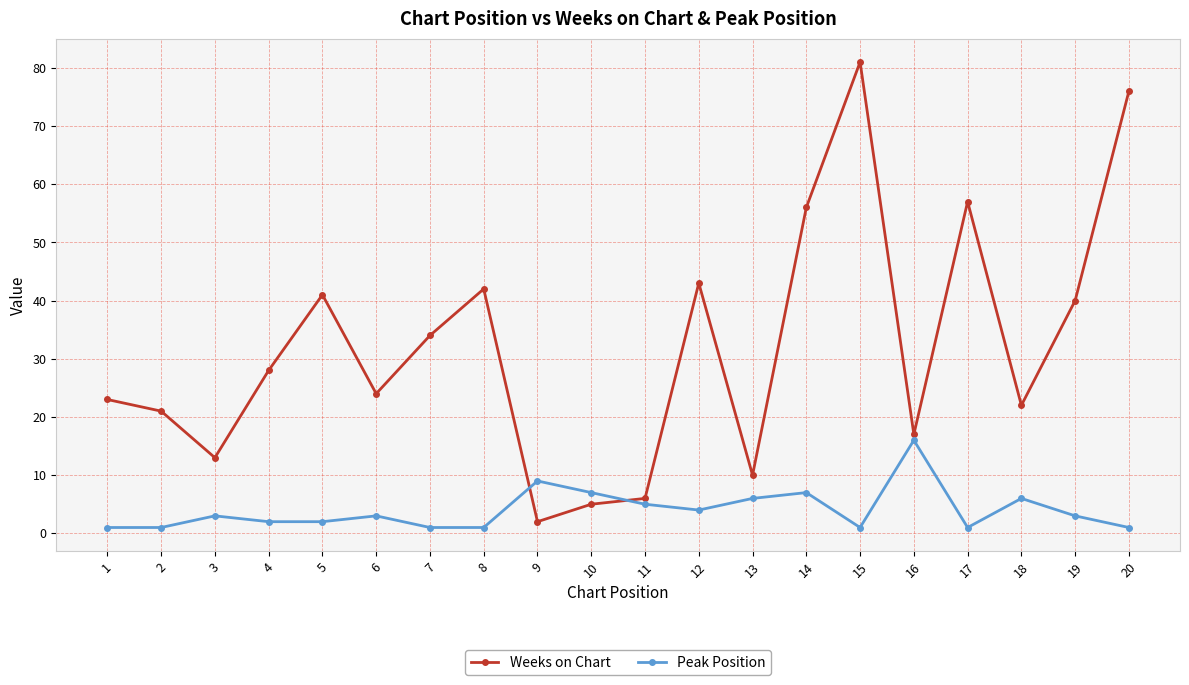

What is the difference between the Weeks on Chart values at 6 and 17?

33